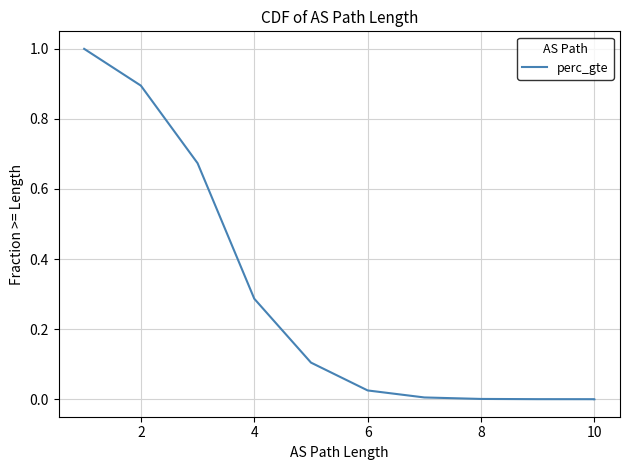

True or false: the data shows 0.3 at 2.

False